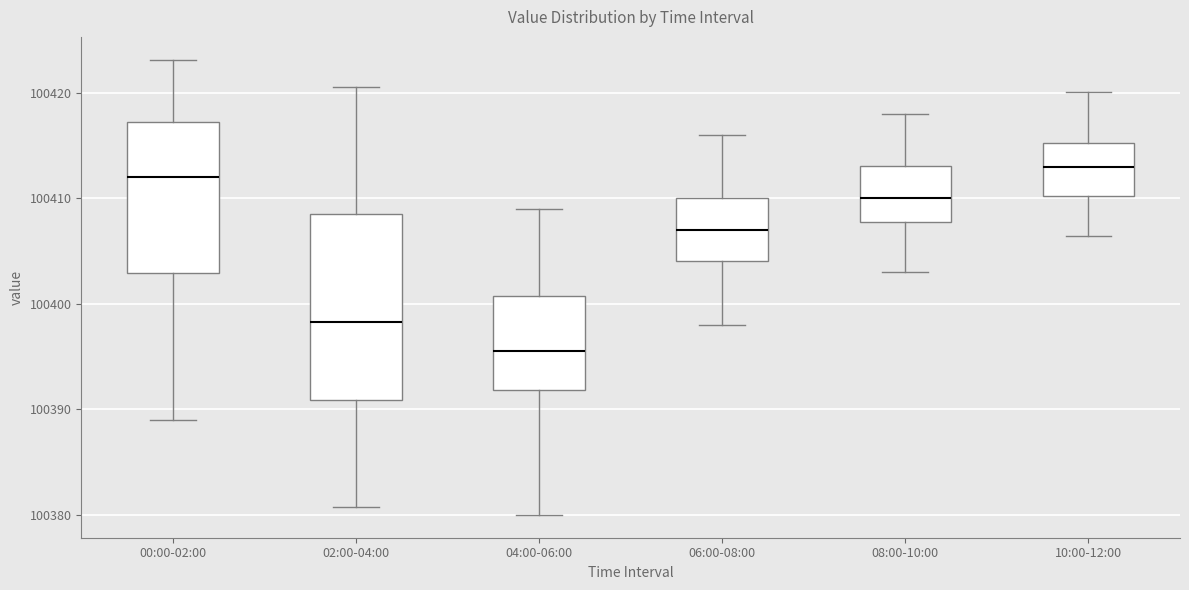

Which box's median line is the lowest?

04:00-06:00